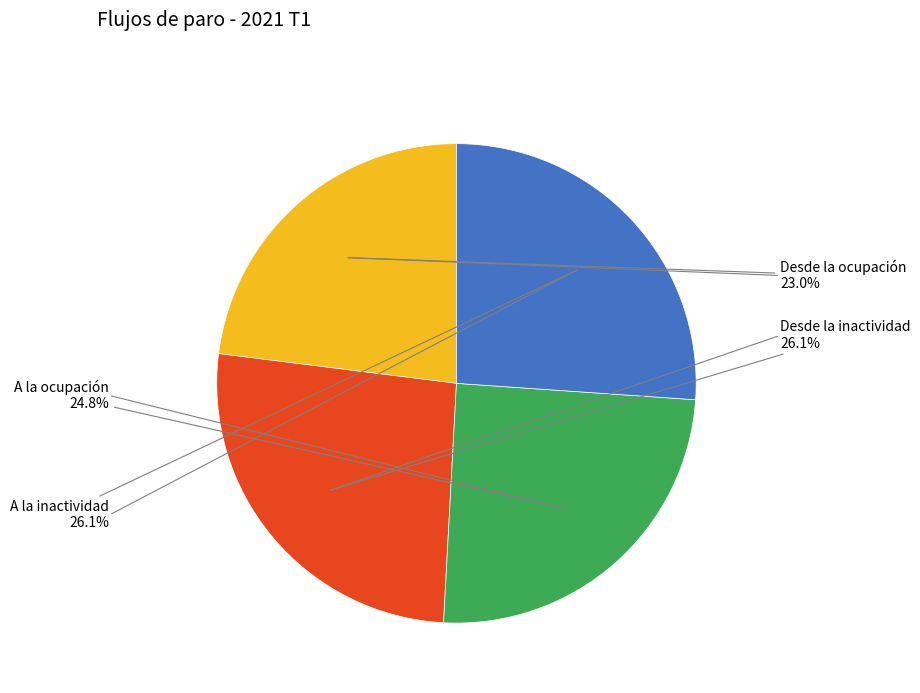

Combined, what portion of the pie is Desde la ocupación and A la inactividad?

49.1%